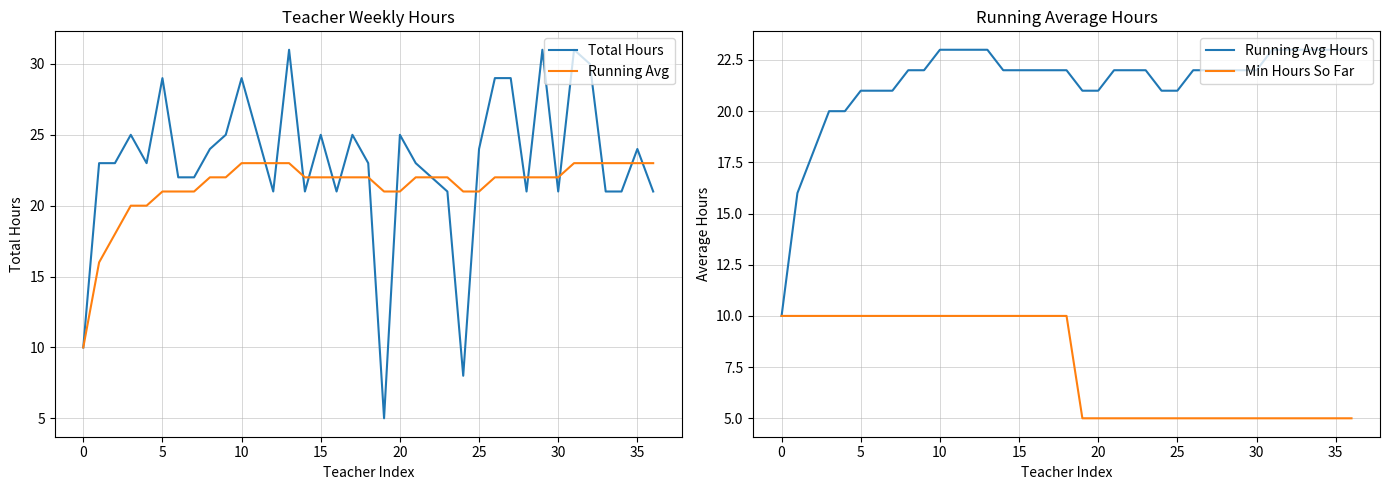

Read the Total Hours value at 16, to the nearest 10.

20